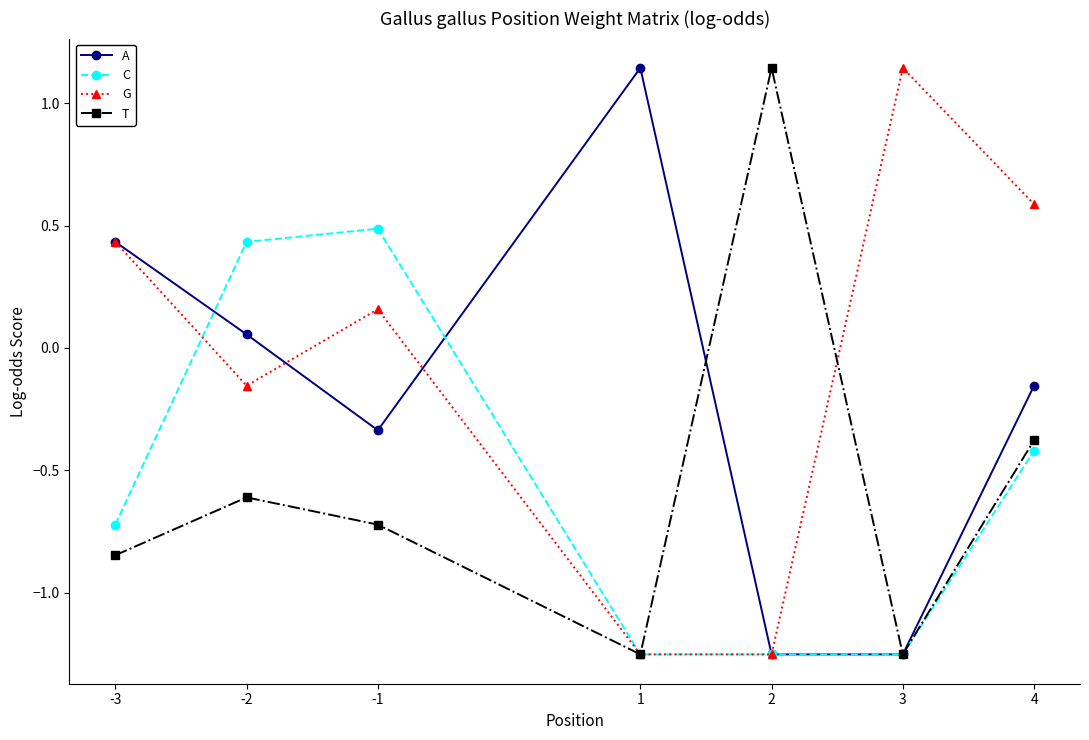

At which label is T closest to 0?

4